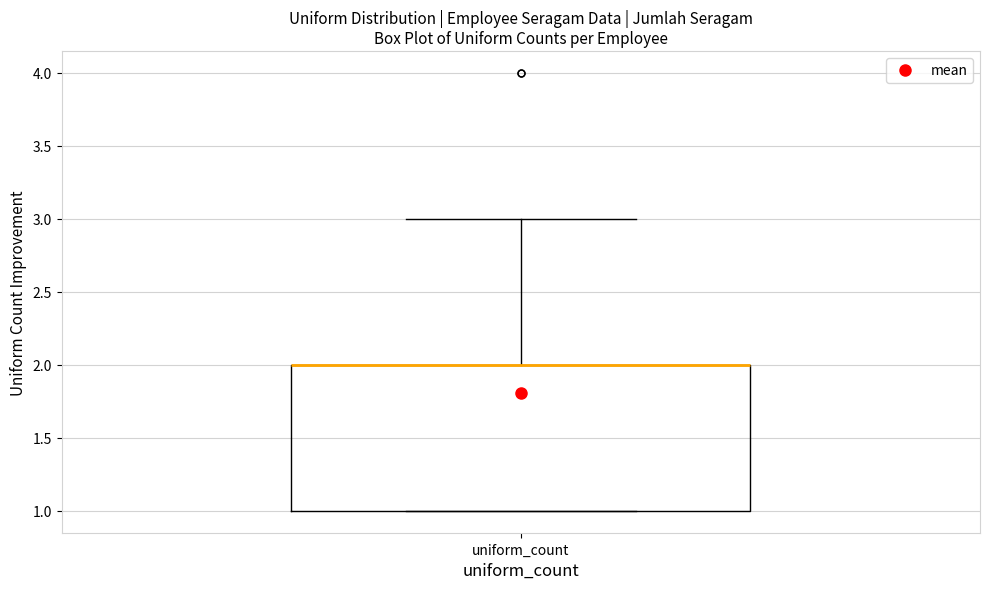

Transcribe this box plot: give where the median line is, the range the box spans, and where the two whiskers end, as read against the y-axis. The values are not printed on the chart, so give them approximately, as read against the axis.

median 2 (drawn on the box's upper edge), box 1 to 2, whiskers 1 to 3